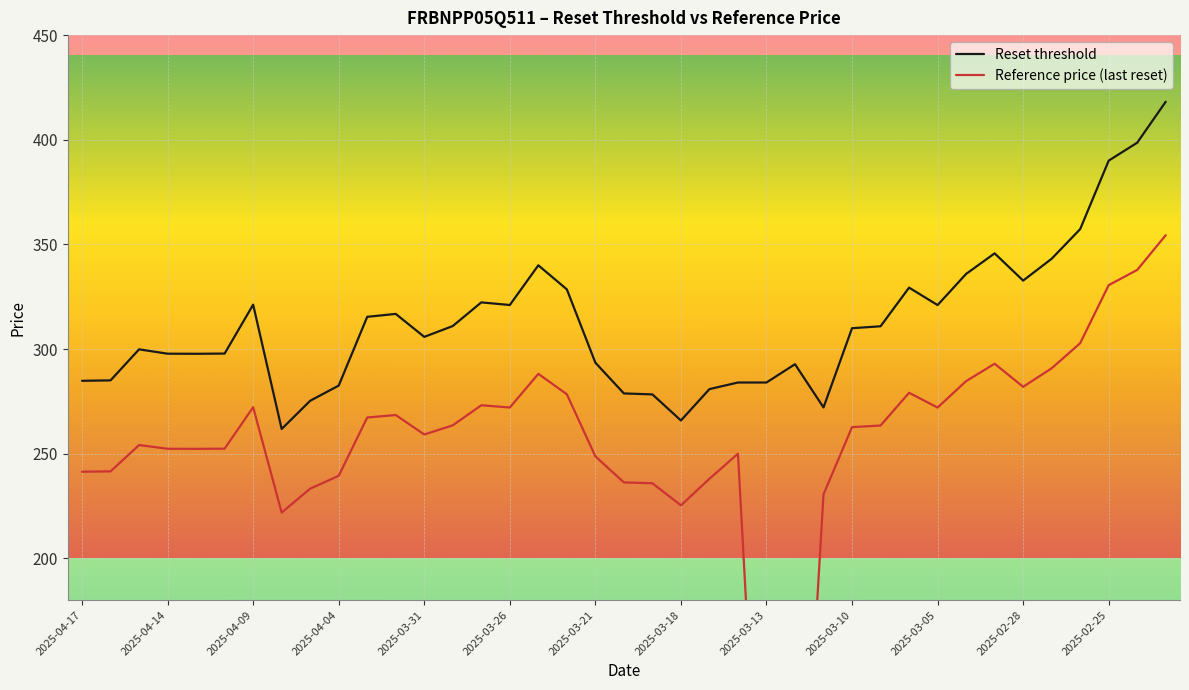

Which series has the largest total across all categories?

Reset threshold